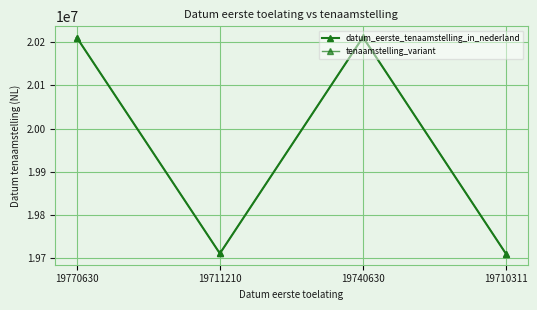

What is the difference between the maximum and minimum values in the datum_eerste_tenaamstelling_in_nederland series?

500895